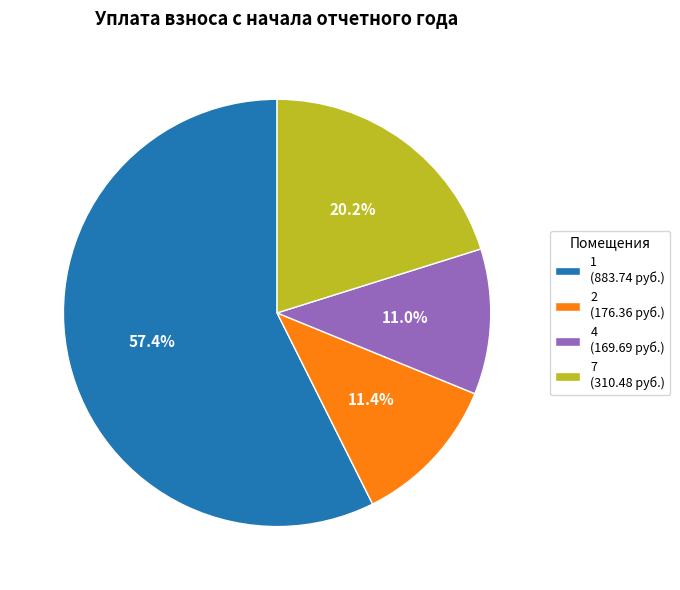

What is the ratio of the value at 7 (310.48 руб.) to the value at 1 (883.74 руб.)?

0.4